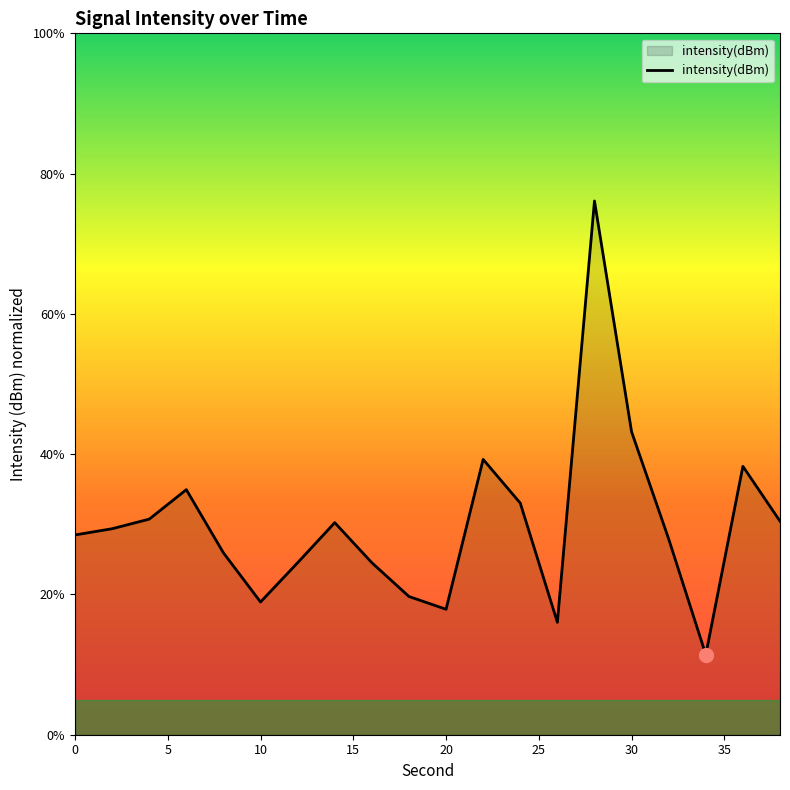

What is the smallest value displayed?

11.4